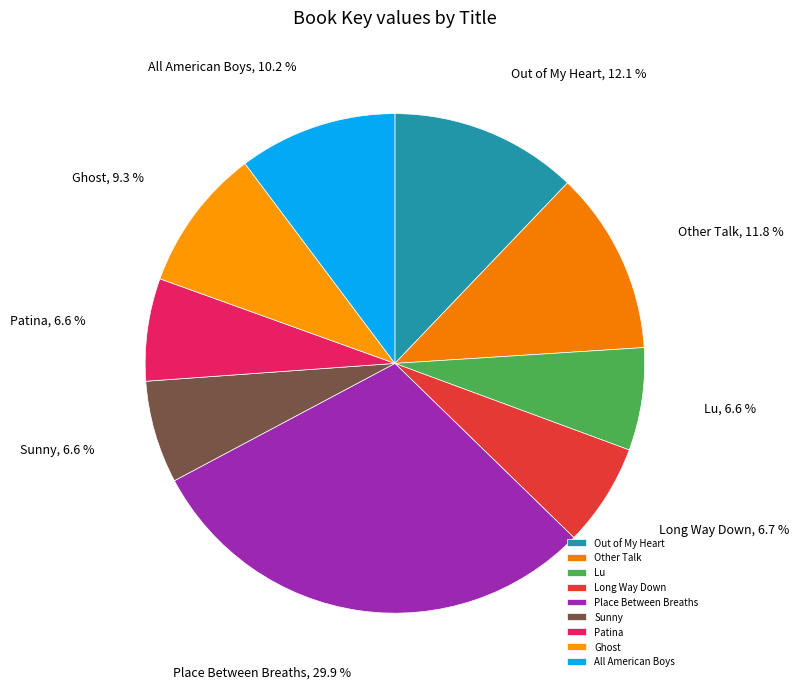

Is it true that All American Boys is 4% of the pie?

False